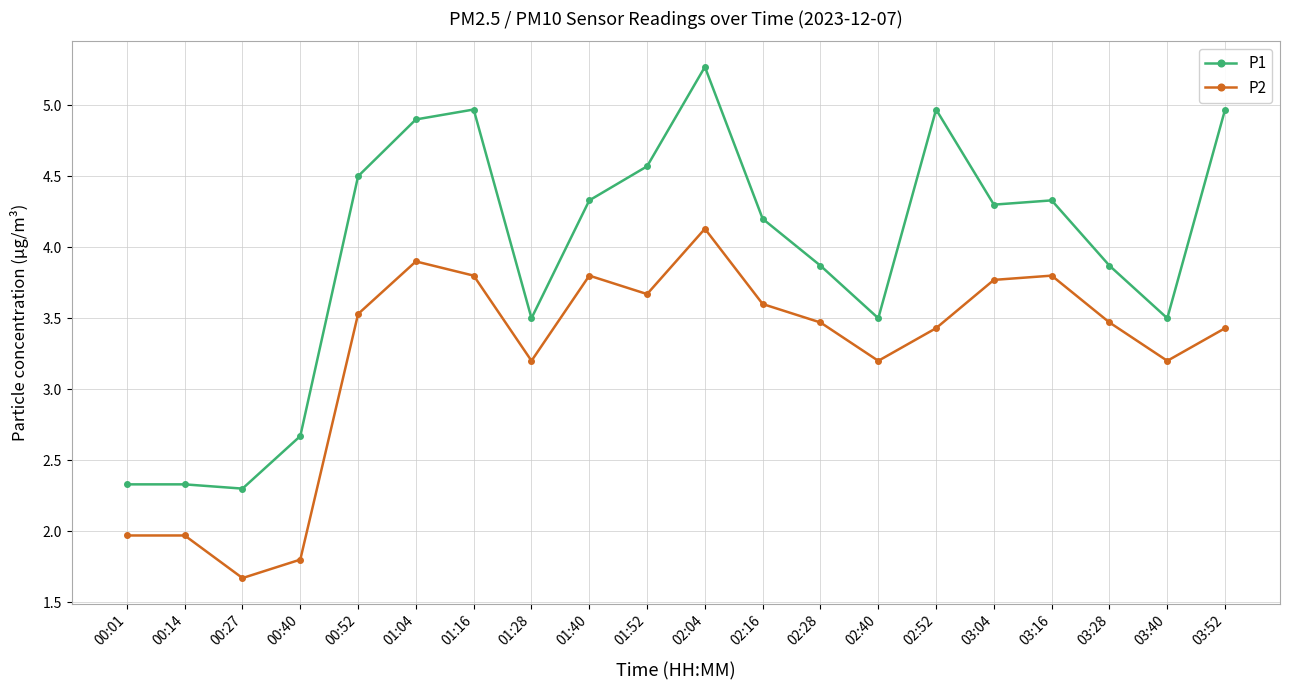

True or false: P2 and P1 intersect in this chart.

False